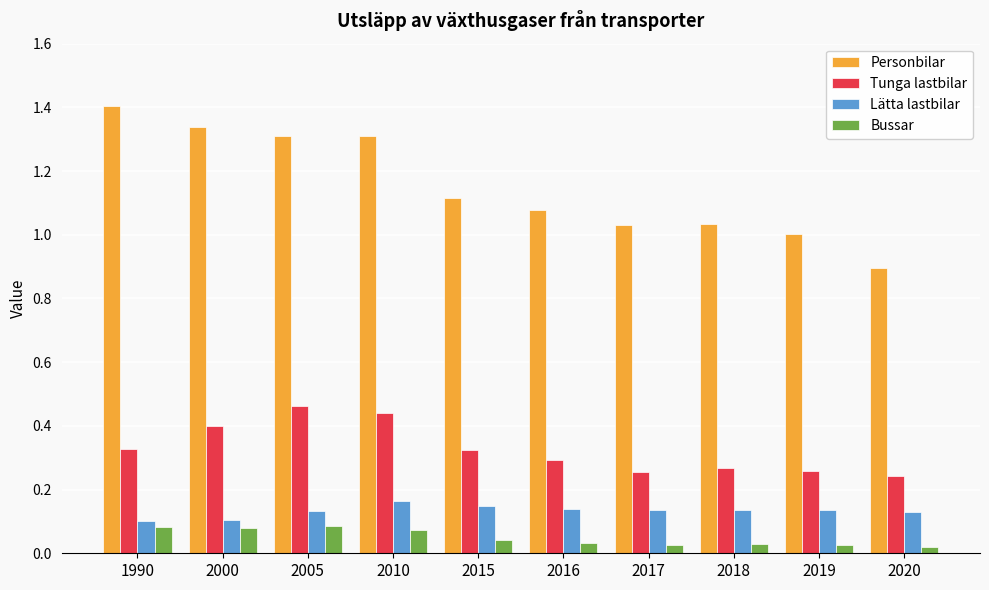

Is the value of Lätta lastbilar at 2020 greater than the value of Bussar at 2019?

Yes